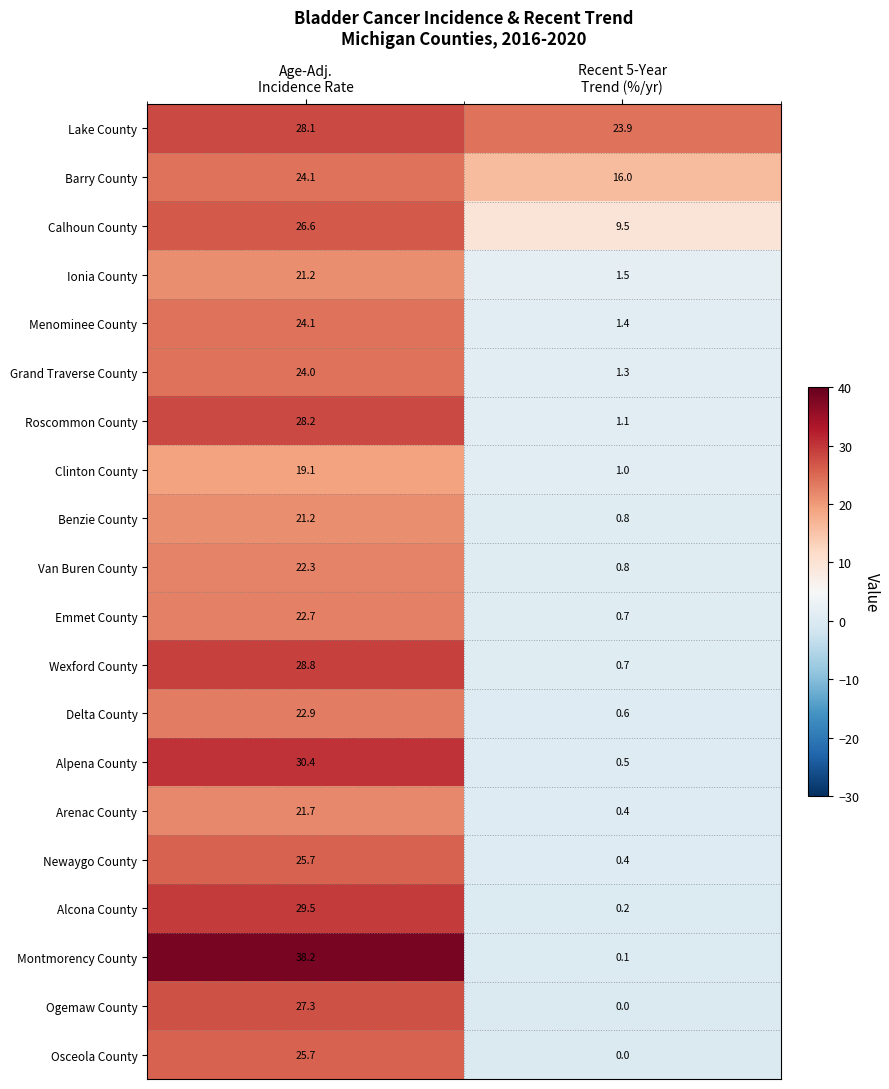

What is the average value of the Emmet County series?

11.7